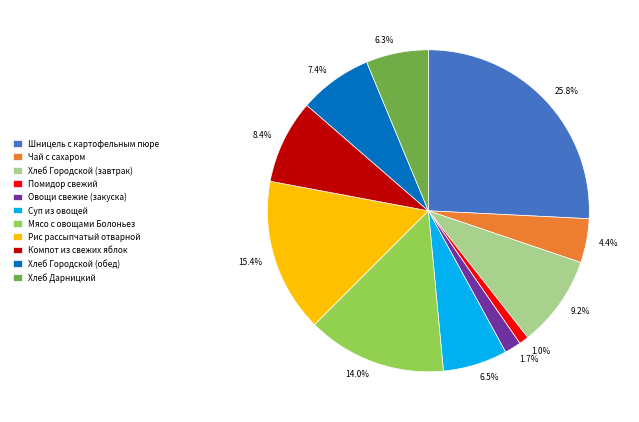

What is the largest slice in the pie chart?

Шницель с картофельным пюре